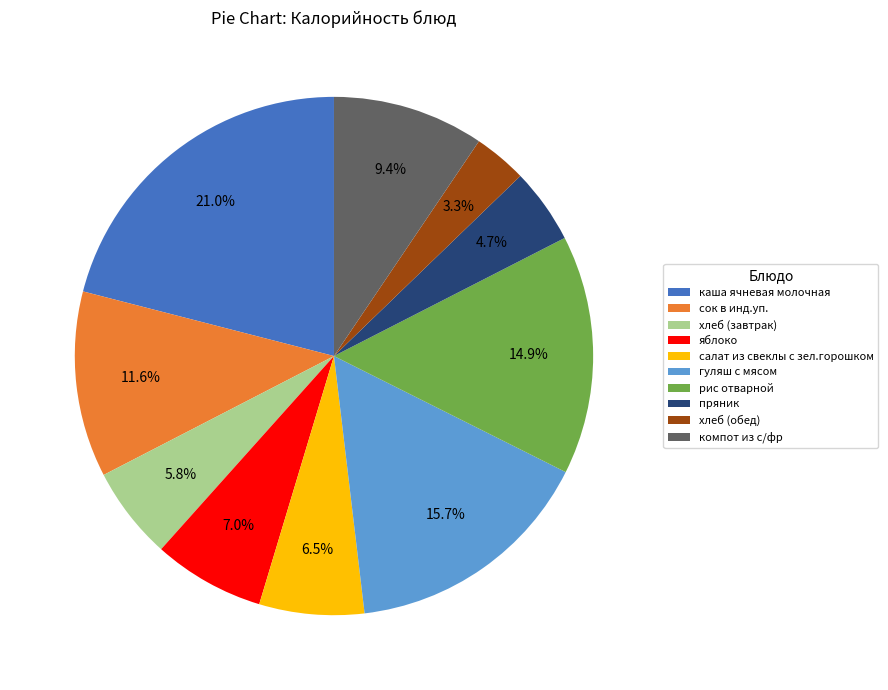

Between гуляш с мясом and хлеб (обед), which is larger?

гуляш с мясом